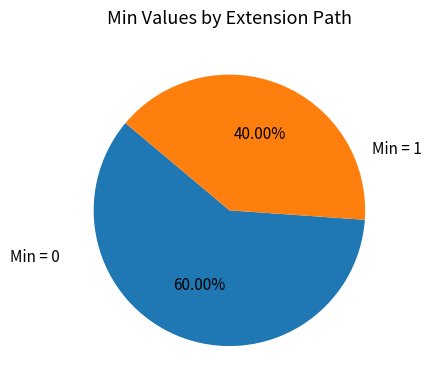

Which has a higher value, Min = 1 or Min = 0?

Min = 0